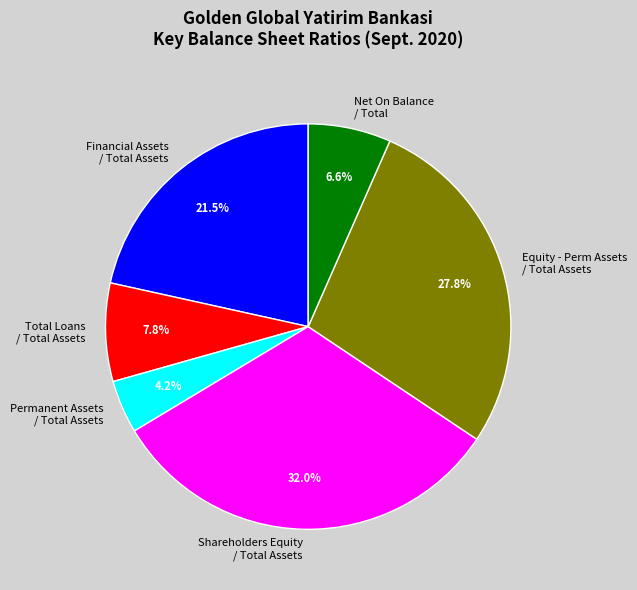

Is there a majority slice in this chart?

No